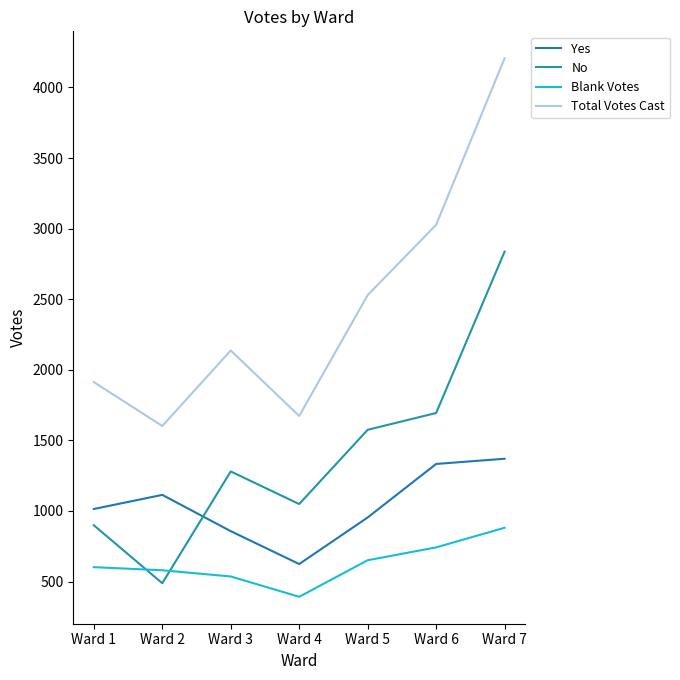

What is the difference between the Blank Votes values at Ward 6 and Ward 3?

206